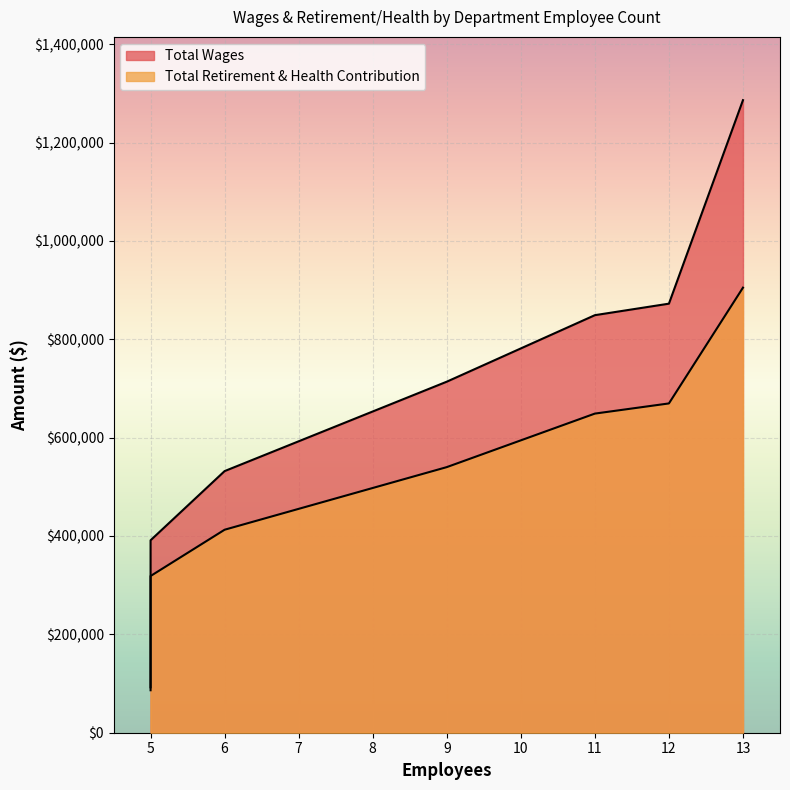

Is it true that Total Retirement & Health Contribution equals 813565 at 13?

False